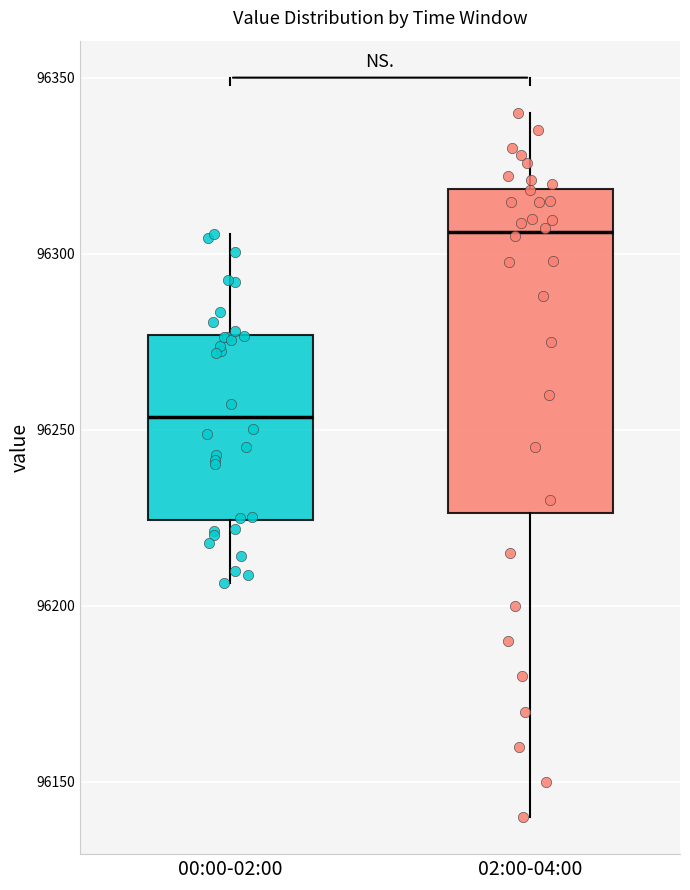

Which box's median line is the lowest?

00:00-02:00